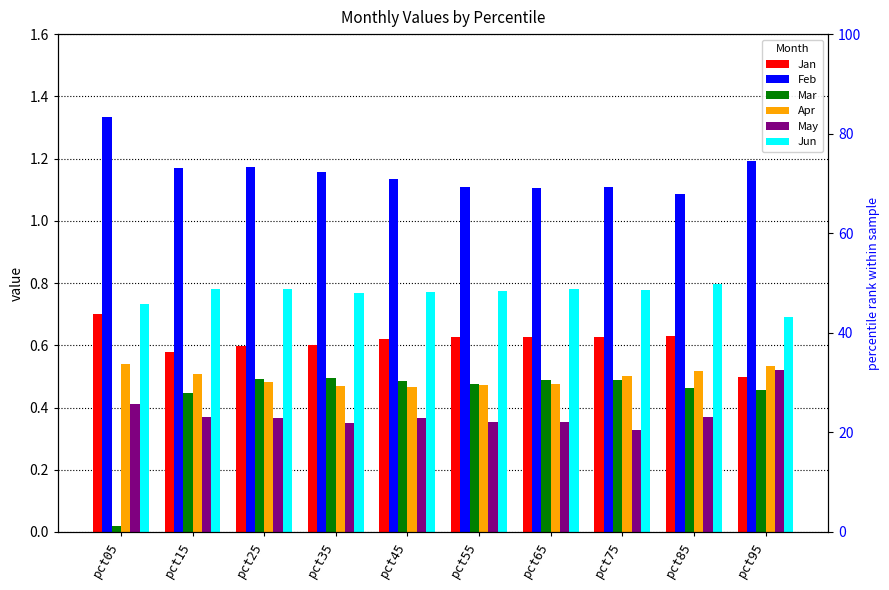

Is the value of Feb at pct15 greater than the value of Jan at pct45?

Yes